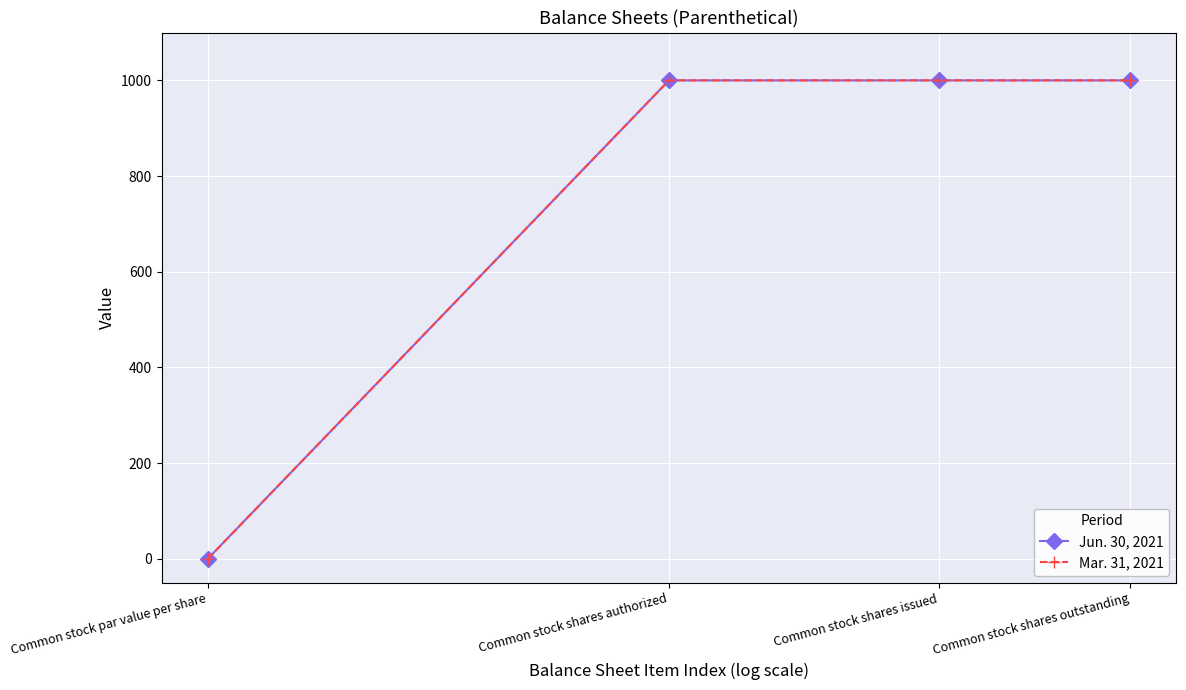

True or false: Mar. 31, 2021 and Jun. 30, 2021 cross at least once.

False